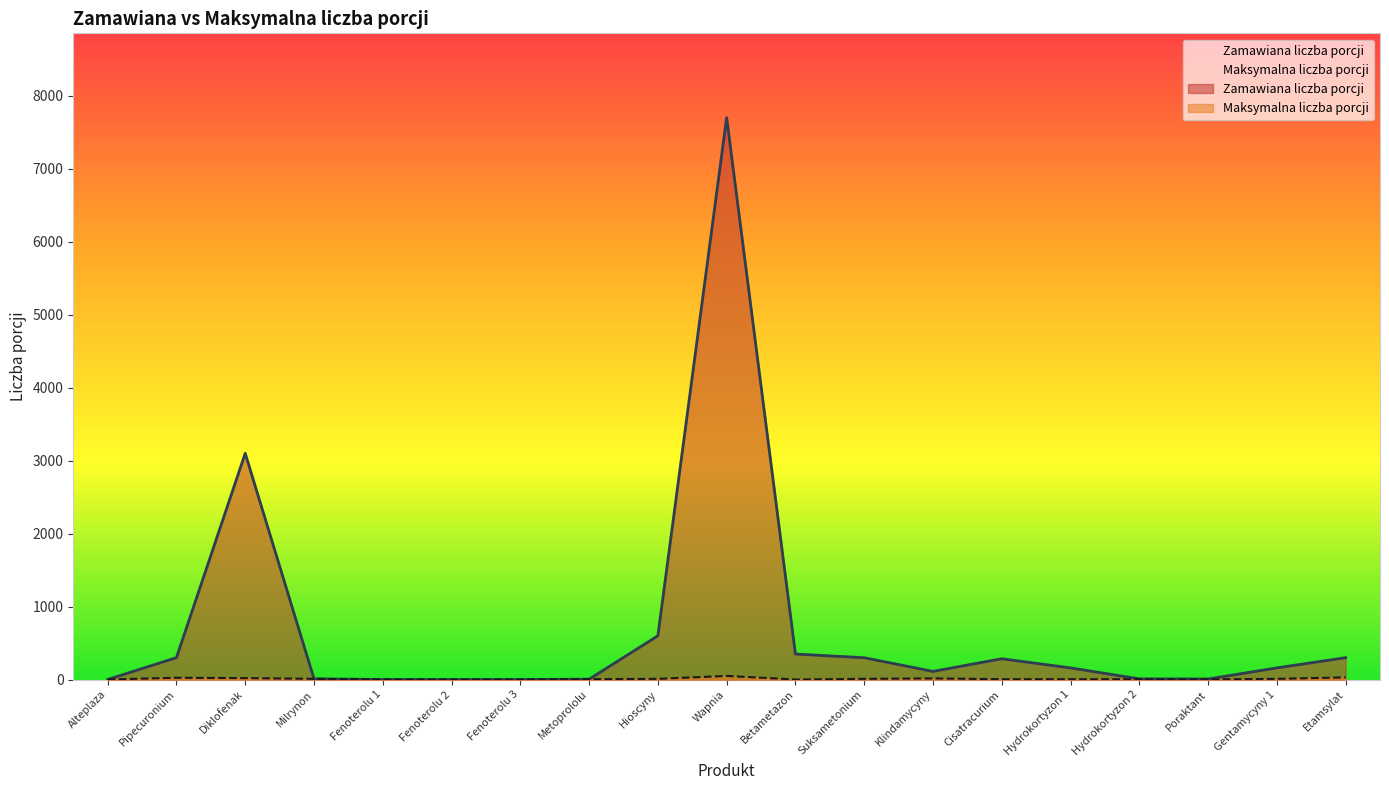

What is the total value across all series at Wapnia?

7750.0